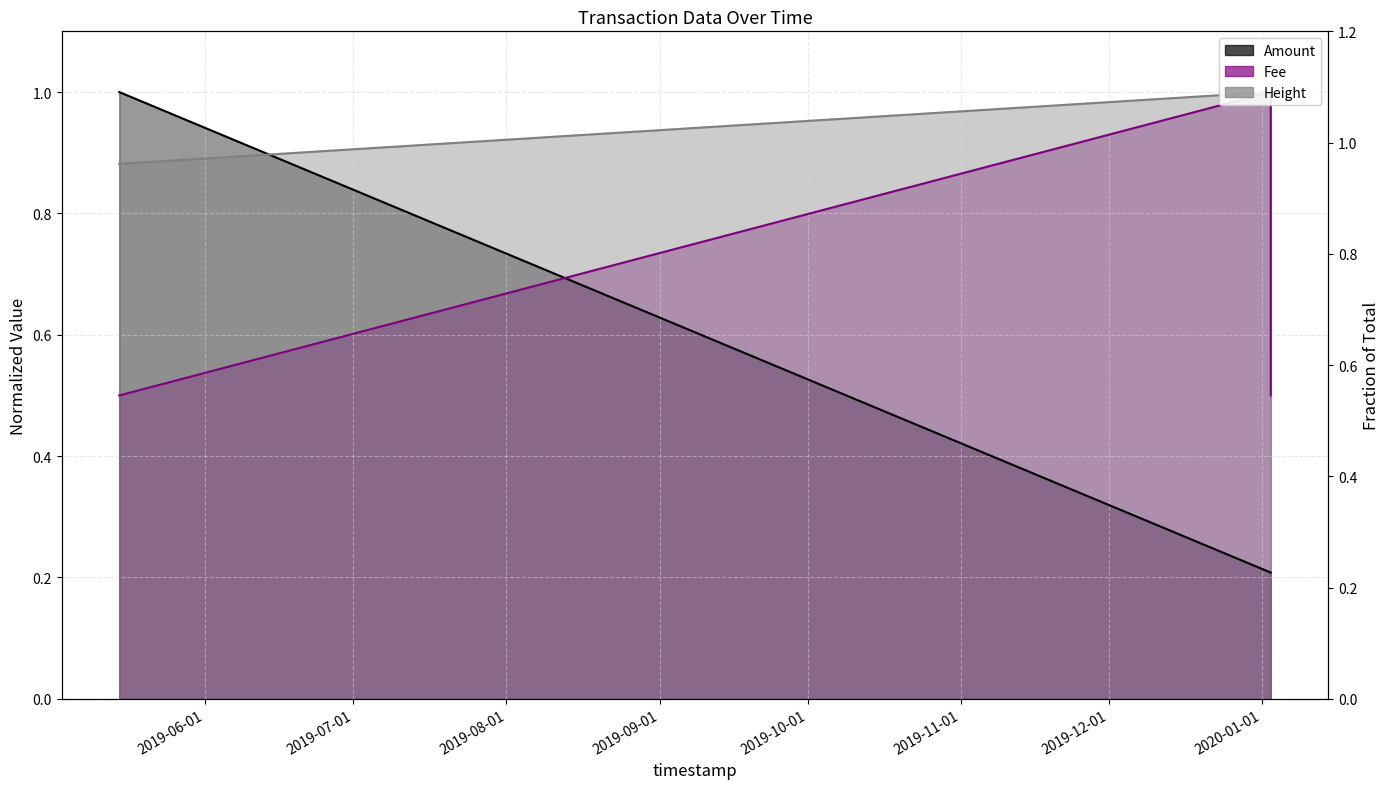

Which category has the lowest value across all series?

2020-01-02 19:11:20